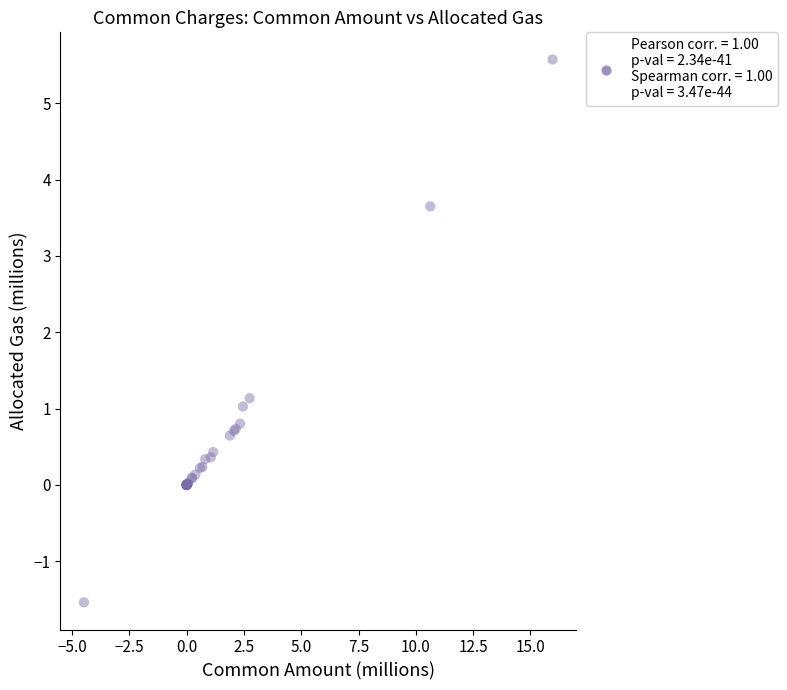

What Y value in the scatter plot is closest to 2?

1.1